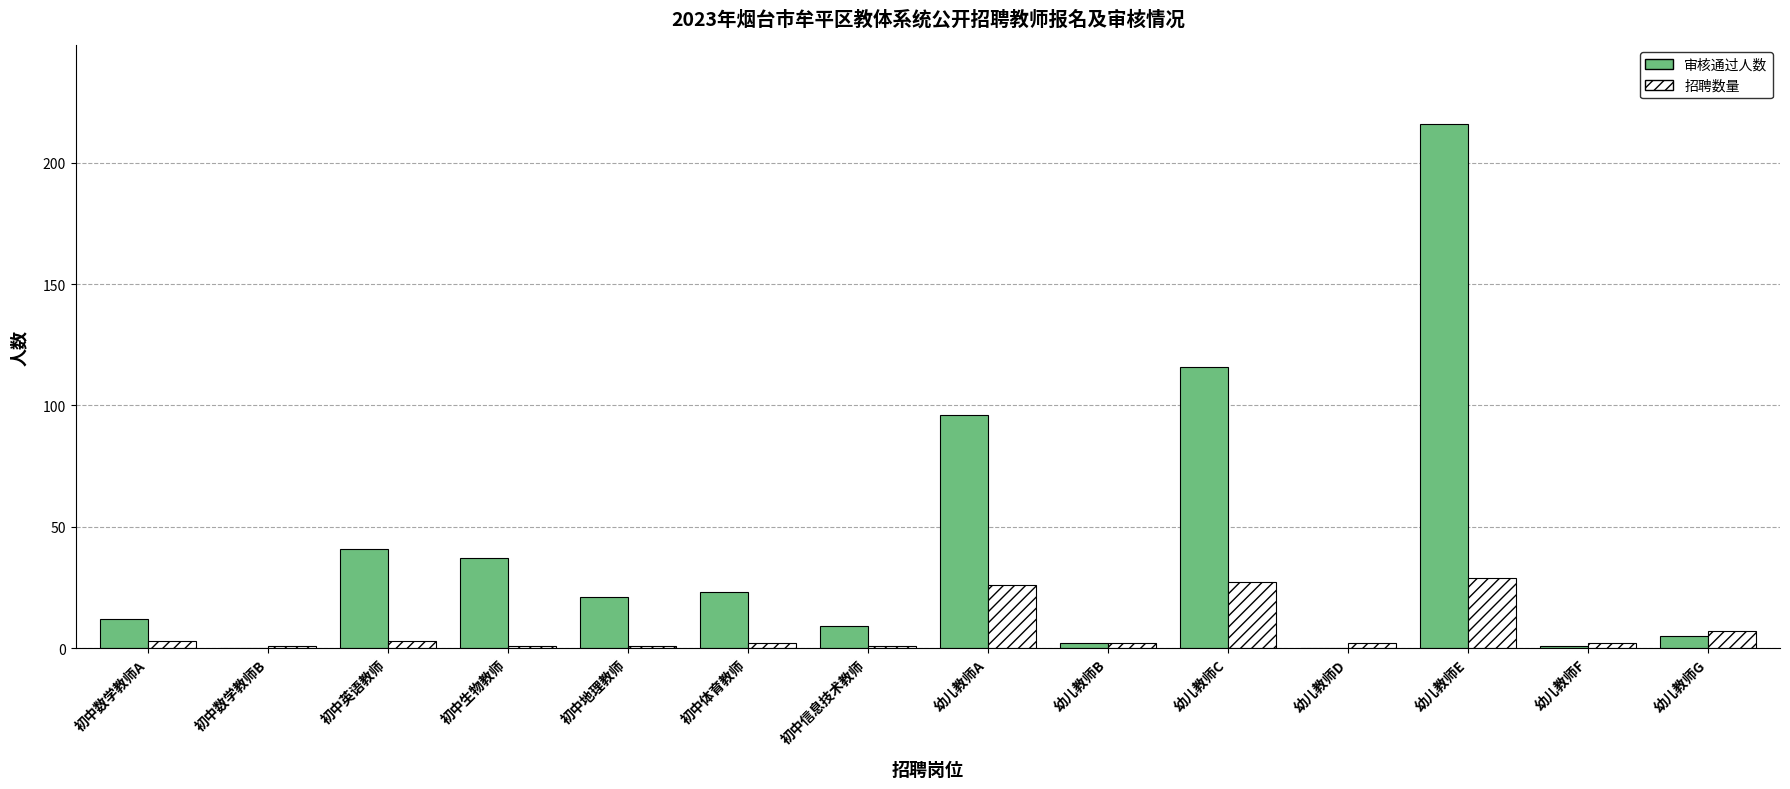

Reading left to right, extract all data points from this chart.

审核通过人数: 12	0	41	37	21	23	9	96	2	116	0	216	1	5
招聘数量: 3	1	3	1	1	2	1	26	2	27	2	29	2	7